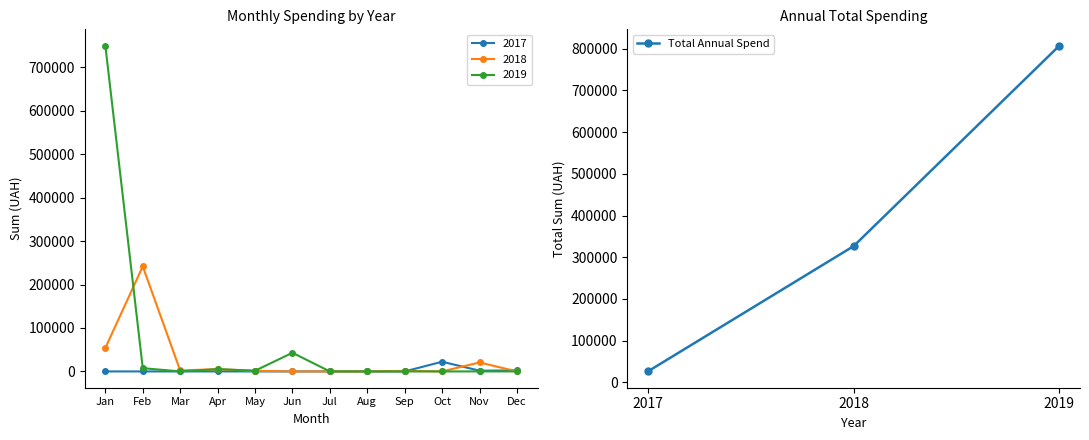

The value of Total Annual Spend at 2018 is 172805.4. True or false?

False